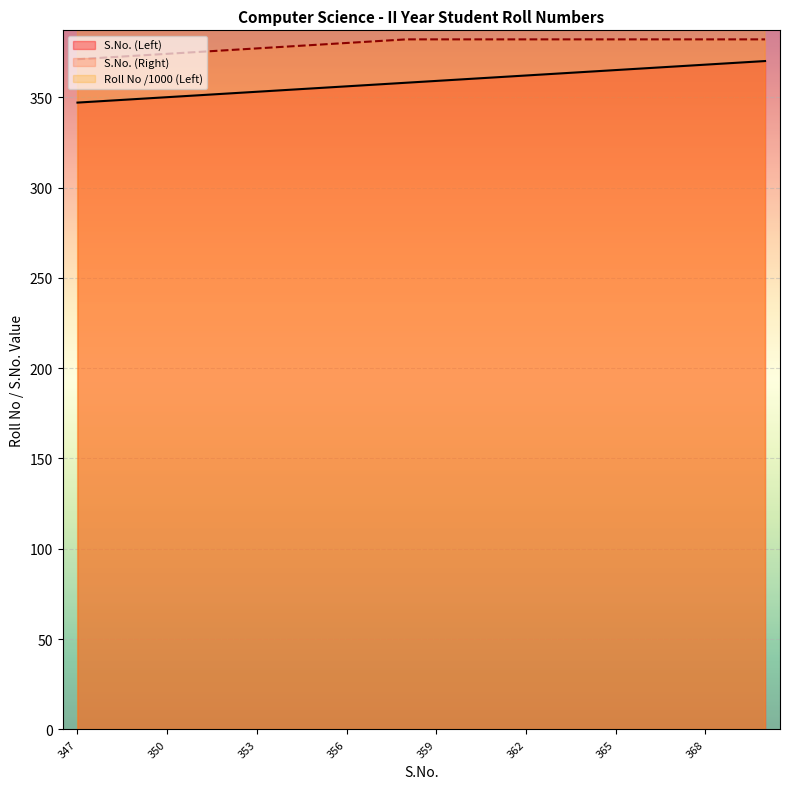

What is the sum of the S.No. (Left) values at 370 and 354?

724.0